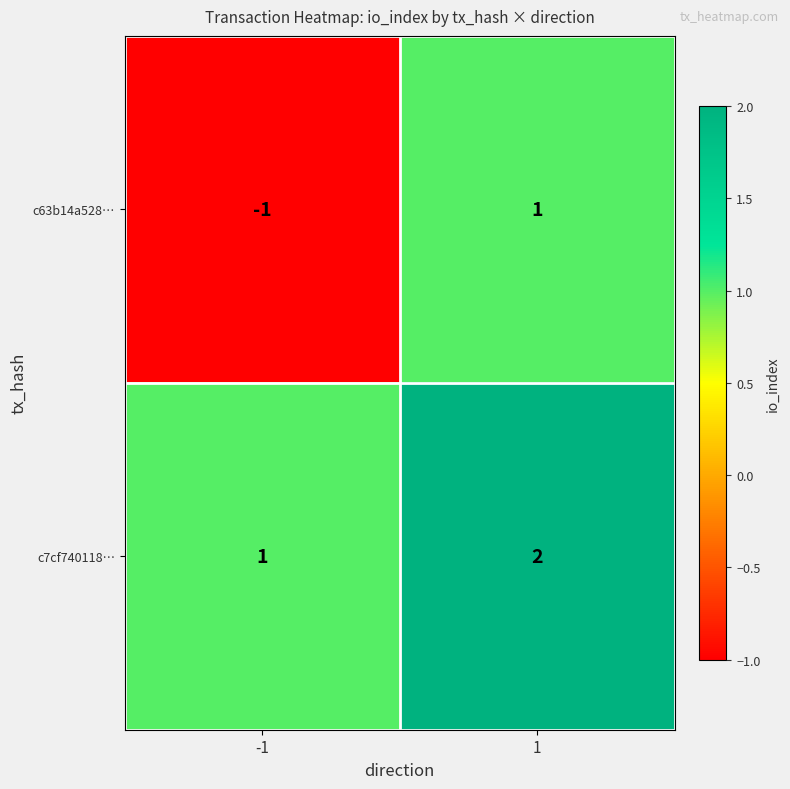

What is the sum of the c7cf740118… values at -1 and 1?

3